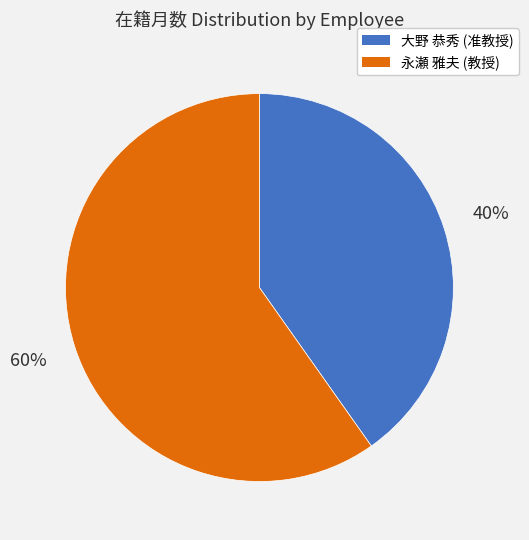

To the nearest percent, what is the combined percentage of 永瀬 雅夫 (教授) and 大野 恭秀 (准教授)?

100%